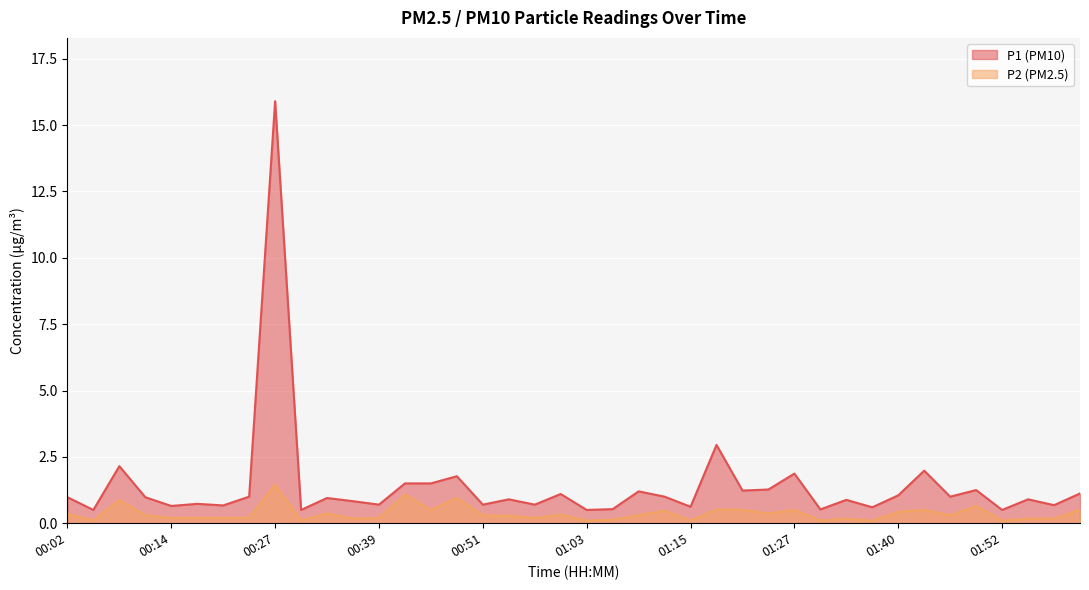

Is the value of P2 at 01:24 greater than the value of P1 at 01:58?

No